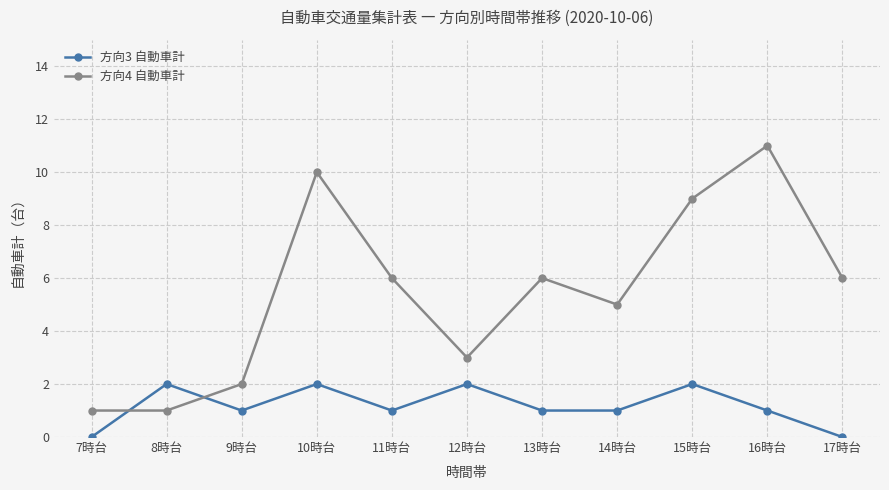

What are all the series names shown in the legend?

方向3 自動車計, 方向4 自動車計